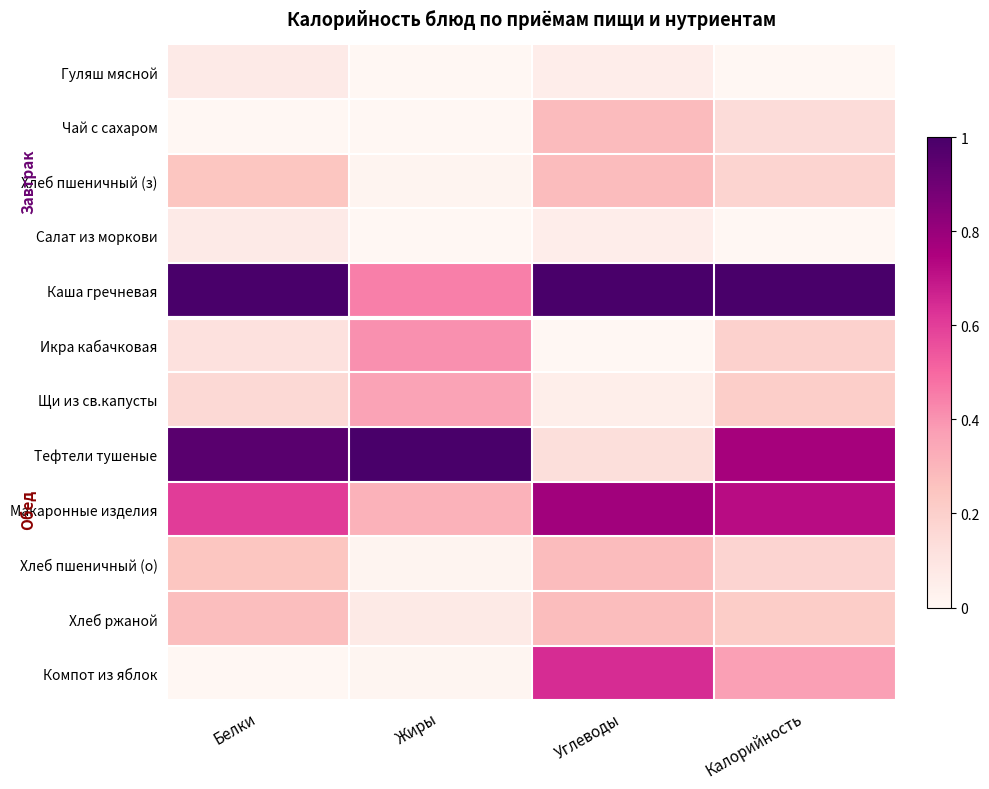

Reading left to right, extract all data points from this chart.

Гуляш мясной: Белки=0.1	Жиры=0.0	Углеводы=0.1	Калорийность=0.0
Чай с сахаром: Белки=0.0	Жиры=0.0	Углеводы=0.3	Калорийность=0.1
Хлеб пшеничный (з): Белки=0.2	Жиры=0.0	Углеводы=0.3	Калорийность=0.2
Салат из моркови: Белки=0.1	Жиры=0.0	Углеводы=0.1	Калорийность=0.0
Каша гречневая: Белки=1.0	Жиры=0.4	Углеводы=1.0	Калорийность=1.0
Икра кабачковая: Белки=0.1	Жиры=0.4	Углеводы=0.0	Калорийность=0.2
Щи из св.капусты: Белки=0.2	Жиры=0.4	Углеводы=0.0	Калорийность=0.2
Тефтели тушеные: Белки=1.0	Жиры=1.0	Углеводы=0.1	Калорийность=0.8
Макаронные изделия: Белки=0.6	Жиры=0.3	Углеводы=0.8	Калорийность=0.7
Хлеб пшеничный (о): Белки=0.2	Жиры=0.0	Углеводы=0.3	Калорийность=0.2
Хлеб ржаной: Белки=0.3	Жиры=0.1	Углеводы=0.3	Калорийность=0.2
Компот из яблок: Белки=0.0	Жиры=0.0	Углеводы=0.6	Калорийность=0.4